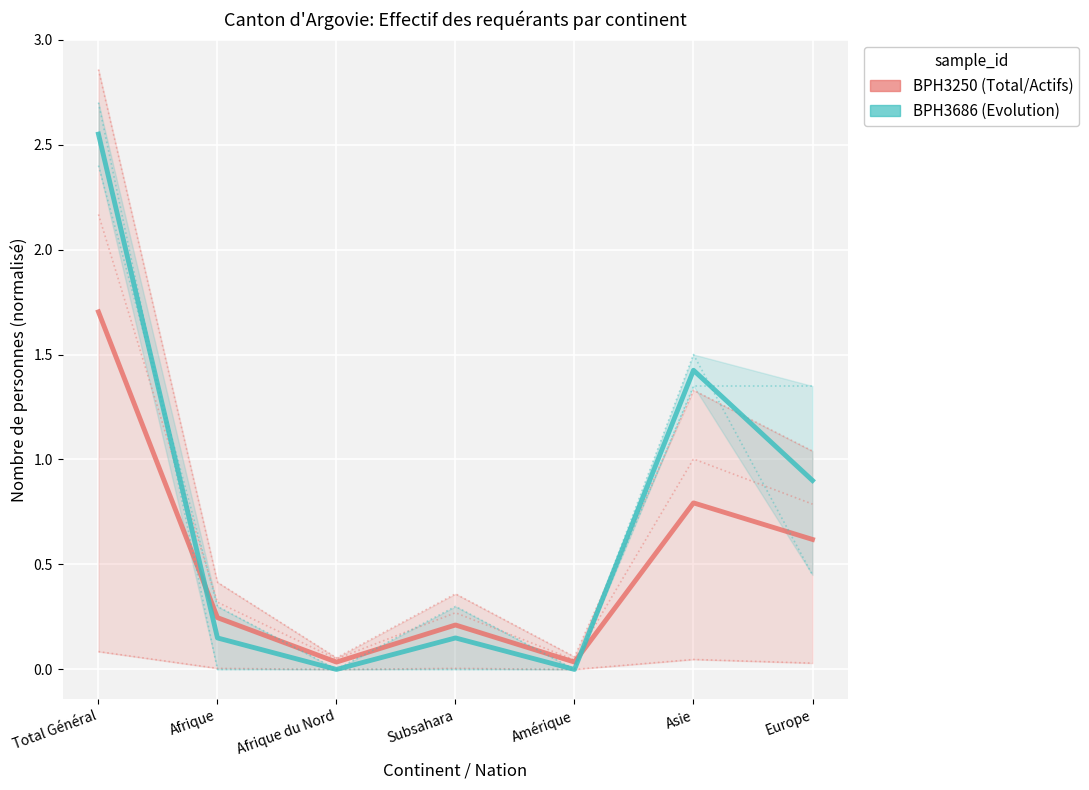

Which series has the largest total across all categories?

BPH3686